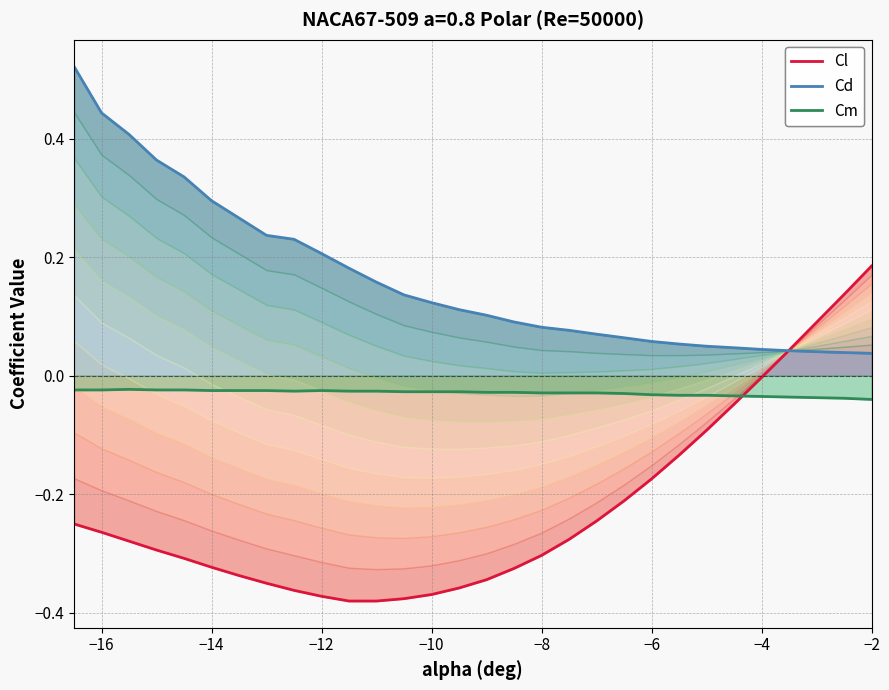

What are all the series names shown in the legend?

Cl, Cd, Cm